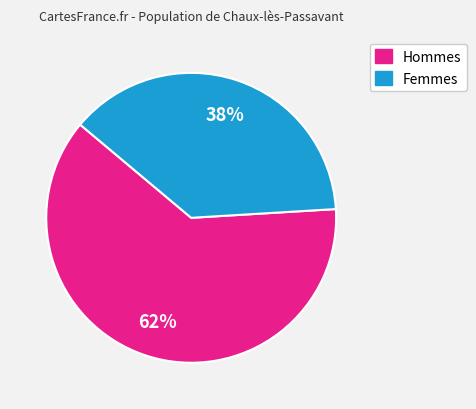

Is there any slice that represents more than half of the pie?

Yes